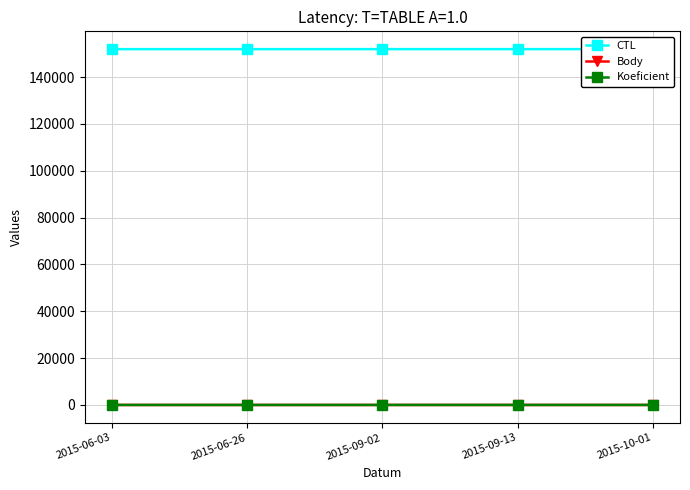

List the labels in order of CTL value, largest first.

2015-10-01, 2015-09-13, 2015-09-02, 2015-06-26, 2015-06-03